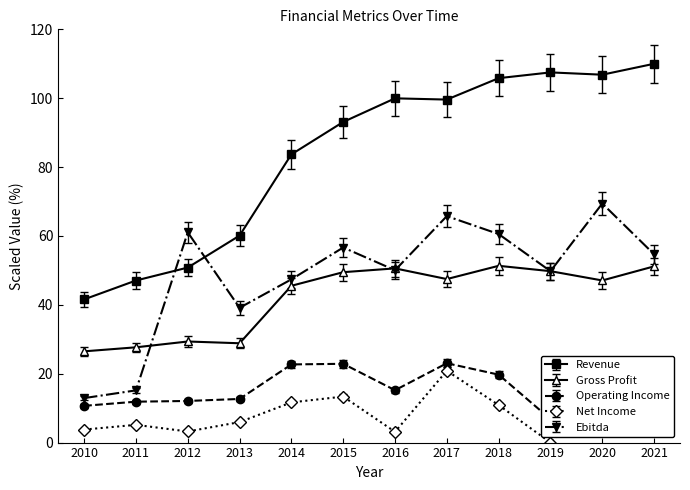

At which category does Ebitda reach its first local valley?

2013